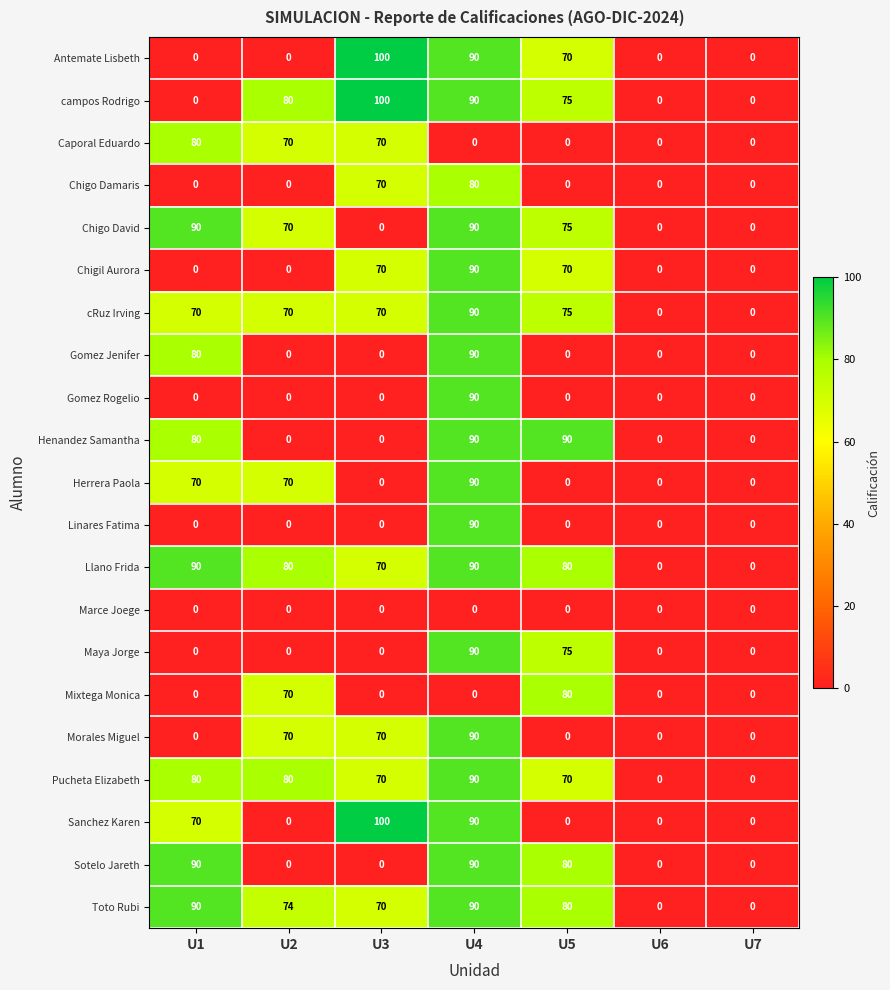

What is the average value of the Chigo David series?

46